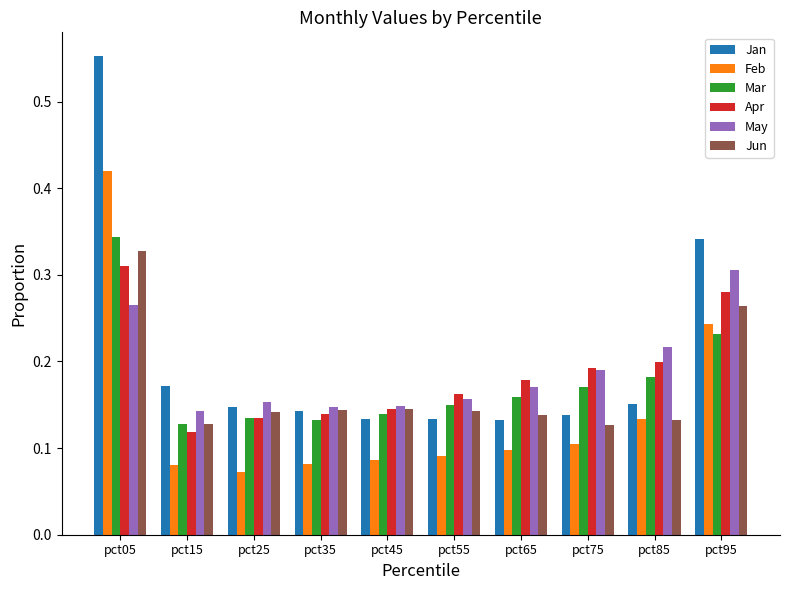

Is it true that Mar equals 0.2 at pct75?

True